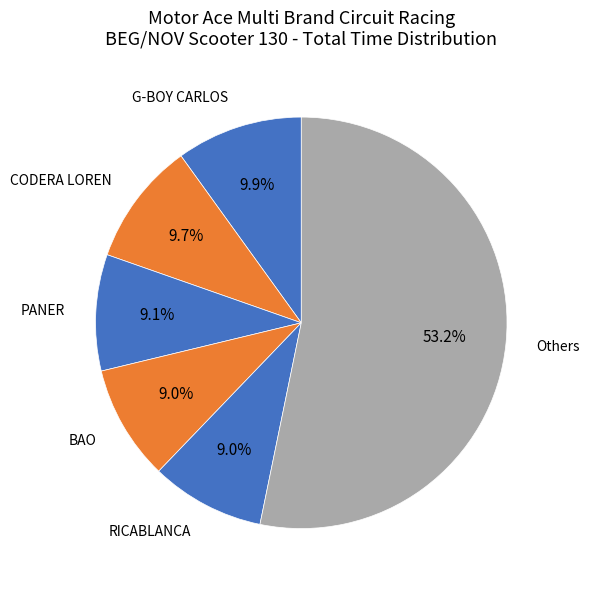

Which has a higher value, BAO or G-BOY CARLOS?

G-BOY CARLOS